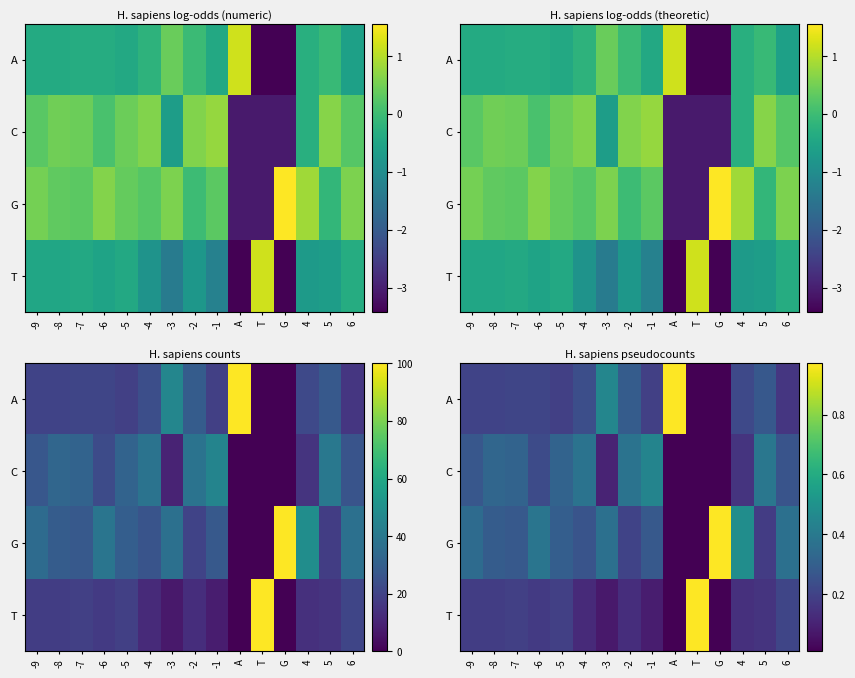

True or false: G has a value of 0.2 at 5.

True